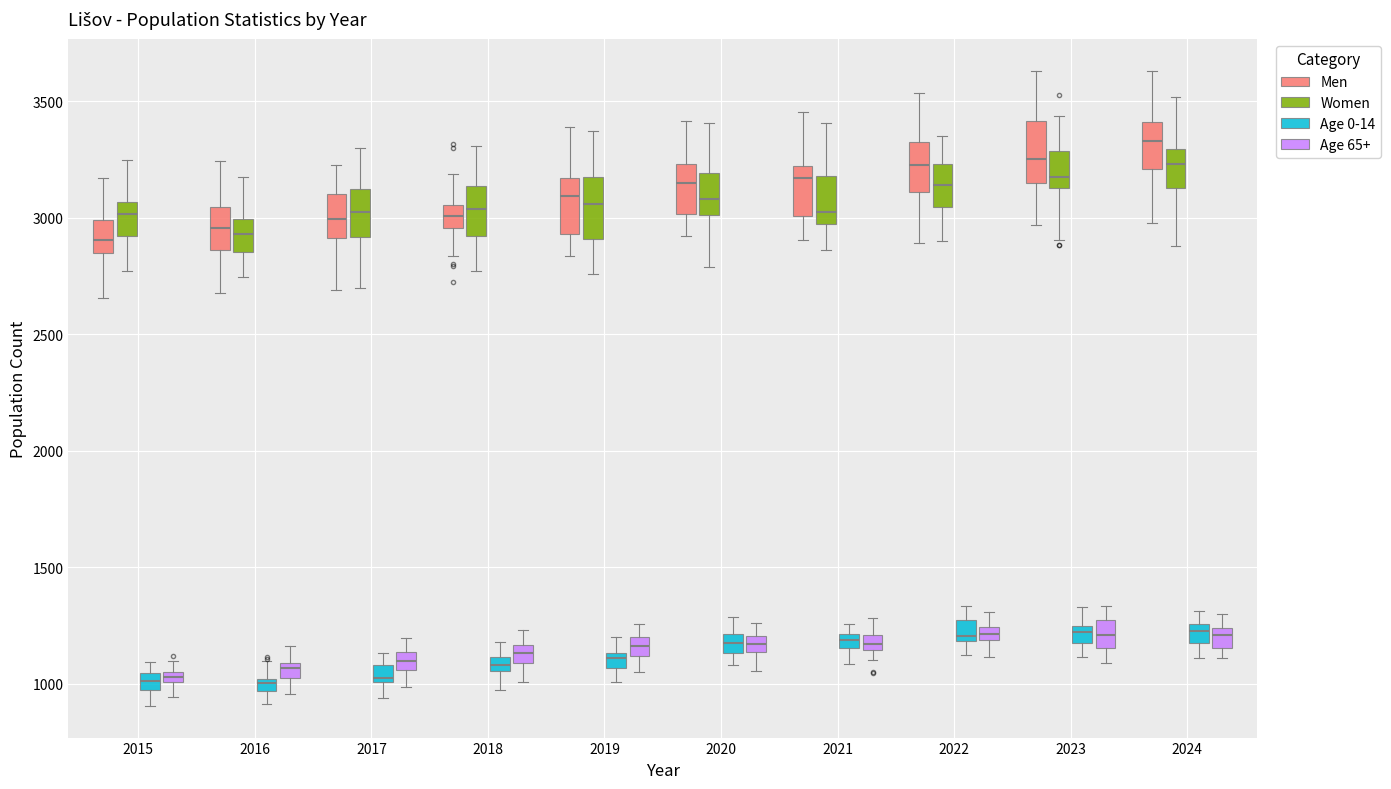

Which box has the highest median line?

2024 (Men)